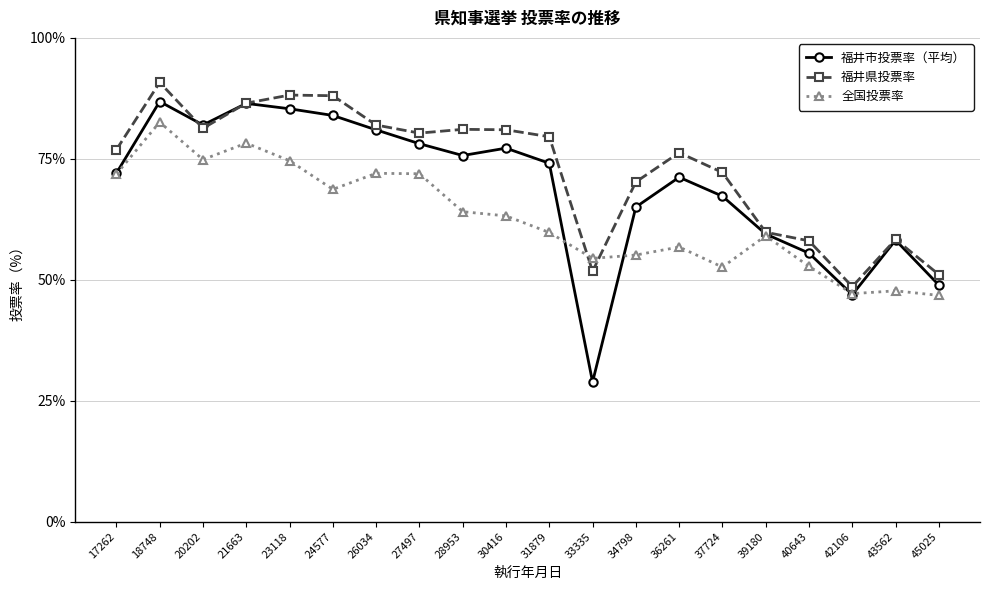

At which category is the sum across all series the highest?

18748